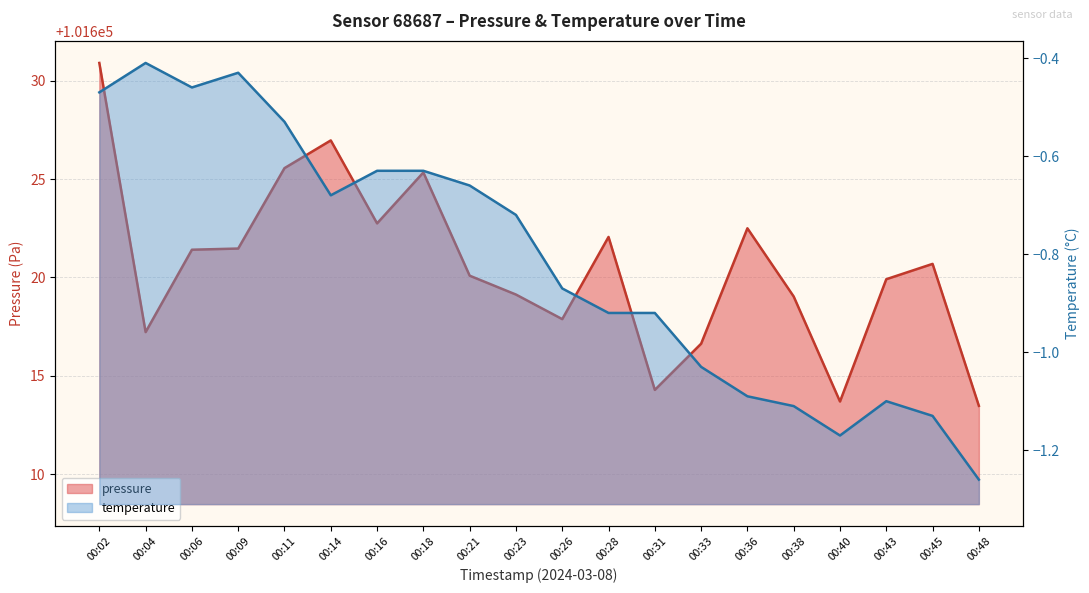

At which label does pressure reach its peak?

00:02